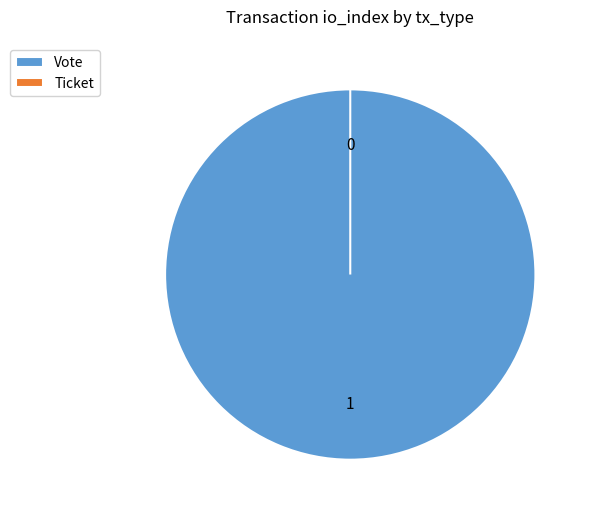

To the nearest percent, what is the difference between the Ticket and Vote slice percentages?

100%